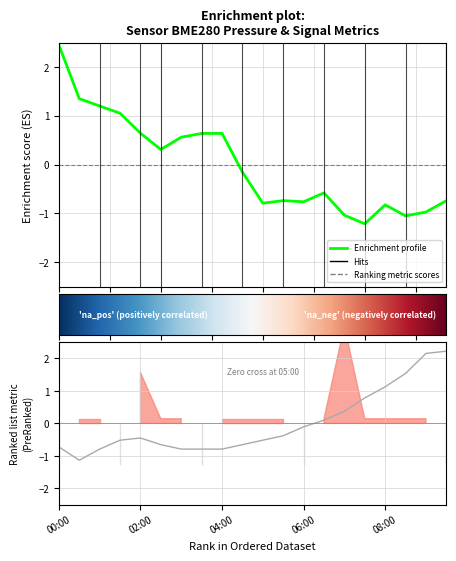

What is the difference between the second highest and second lowest values in the BME280_pressure series?

2.4